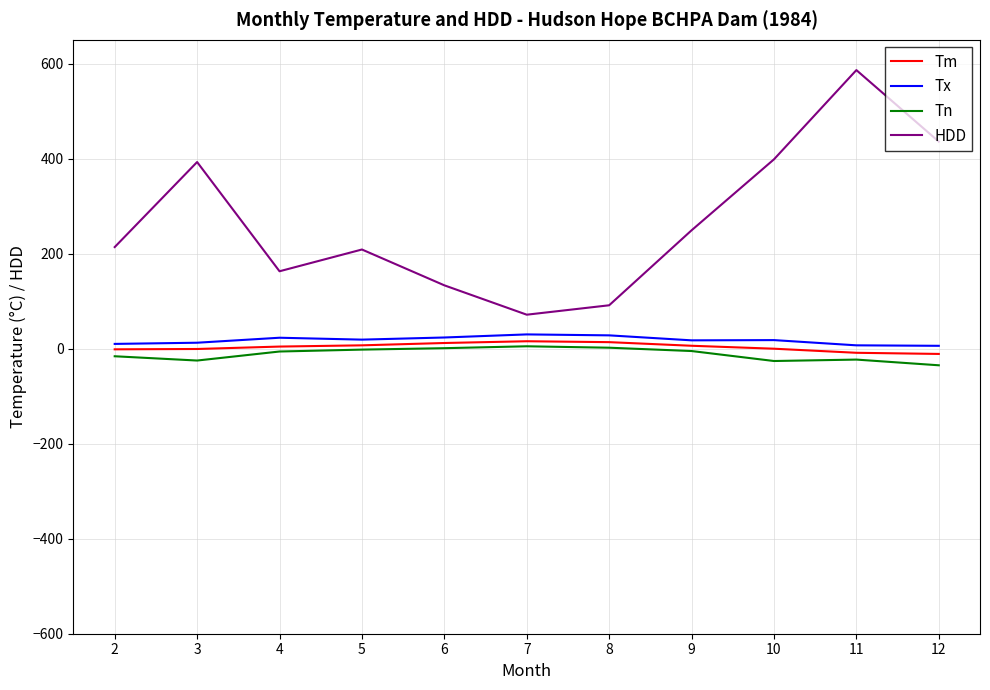

Between 8 and 10, which series saw the biggest shift?

HDD